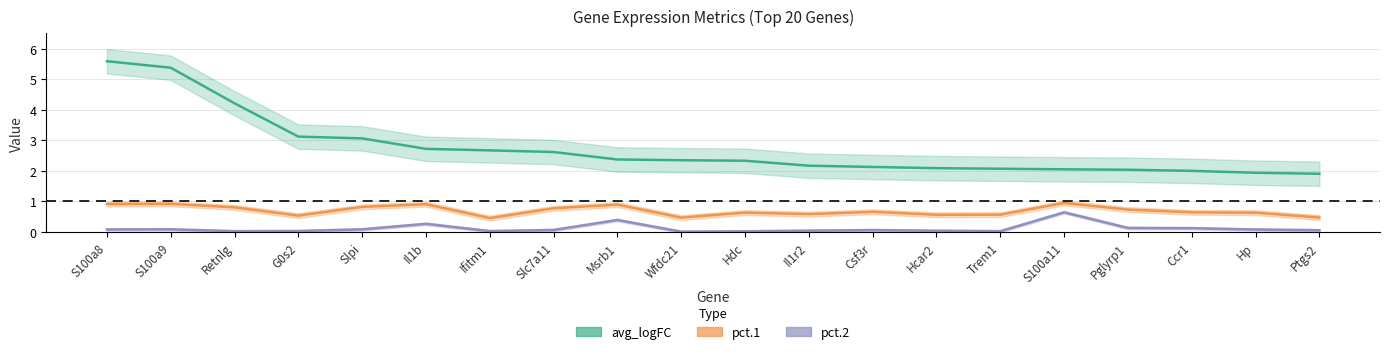

What is the total value across all series at S100a9?

6.4